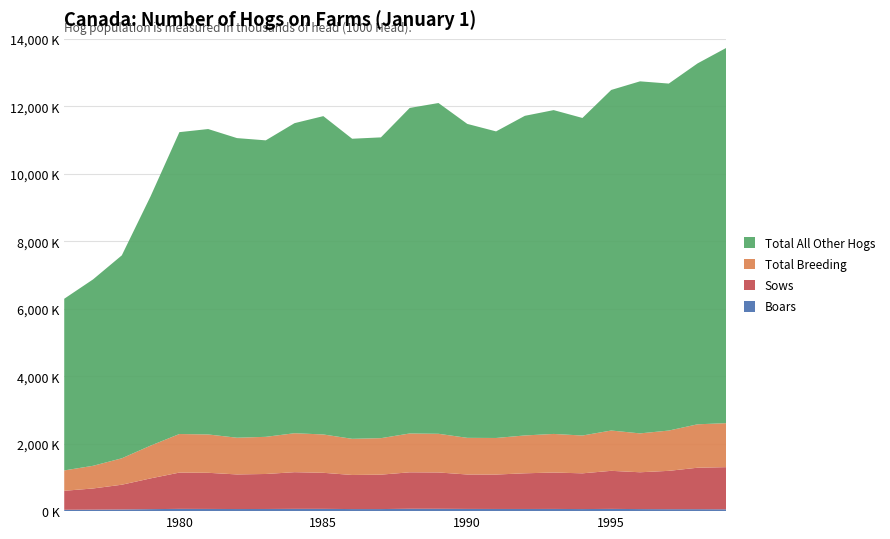

Reading right to left, list all the values displayed in this chart.

Boars: 23=54.0	22=58.1	21=58.1	20=61.0	19=66.5	18=61.7	17=65.2	16=64.1	15=64.4	14=65.7	13=69.8	12=70.7	11=61.6	10=61.7	9=67.6	8=67.7	7=64.0	6=62.6	5=65.2	4=67.1	3=59.7	2=50.1	1=44.7	0=40.9
Sows: 23=1250.1	22=1229.0	21=1136.4	20=1091.3	19=1128.3	18=1059.1	17=1079.1	16=1057.7	15=1020.0	14=1020.6	13=1076.7	12=1080.4	11=1020.0	10=1010.3	9=1068.8	8=1087.1	7=1037.3	6=1025.6	5=1071.4	4=1075.9	3=911.5	2=733.1	1=627.2	0=562.6
Total Breeding: 23=1304.1	22=1287.1	21=1194.5	20=1152.3	19=1194.8	18=1120.8	17=1144.3	16=1121.8	15=1084.4	14=1086.3	13=1146.5	12=1151.1	11=1081.6	10=1072.0	9=1136.4	8=1154.8	7=1101.3	6=1088.2	5=1136.6	4=1143.0	3=971.2	2=783.2	1=671.9	0=603.5
Total All Other Hogs: 23=11125.3	22=10698.2	21=10285.0	20=10435.7	19=10095.7	18=9413.0	17=9599.0	16=9474.5	15=9087.6	14=9306.1	13=9804.5	12=9649.8	11=8916.2	10=8895.0	9=9436.2	8=9191.1	7=8788.3	6=8881.4	5=9053.1	4=8948.2	3=7392.0	2=6015.7	1=5525.0	0=5088.6